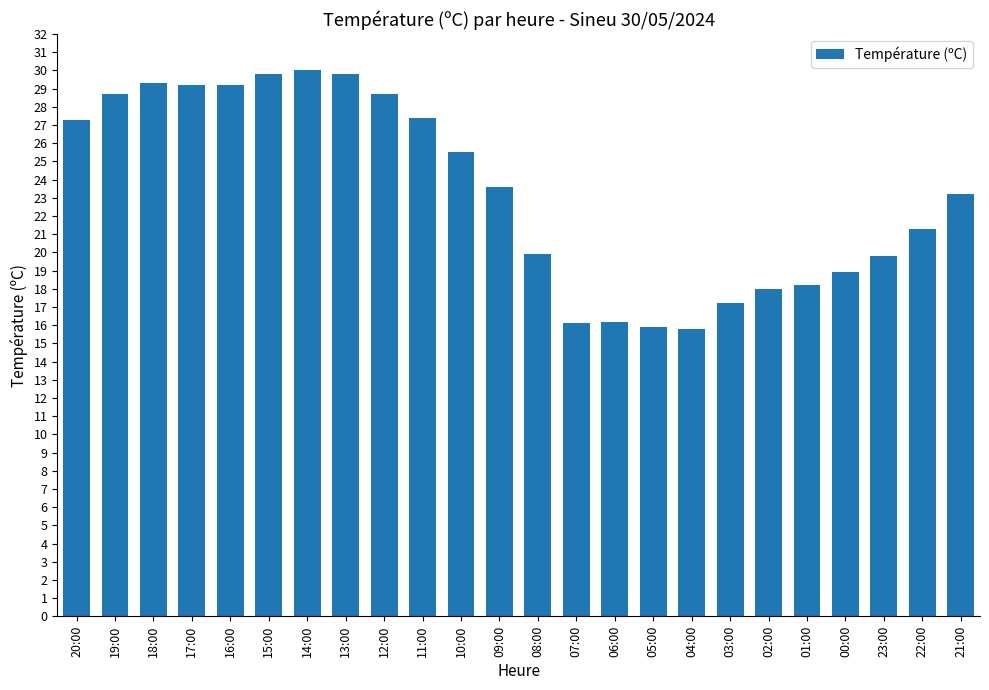

What is the maximum value shown in the chart?

30.0